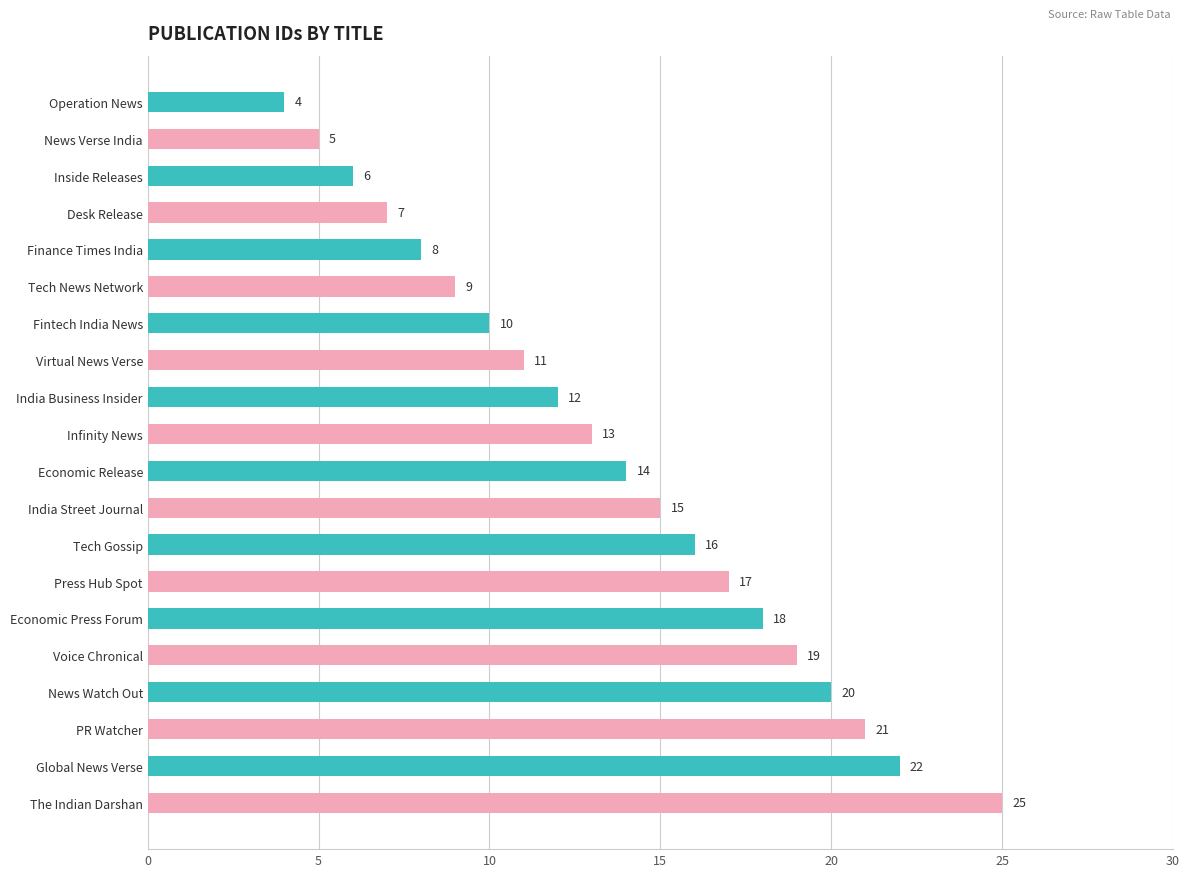

What is the value of the 15th bar from the top?

18